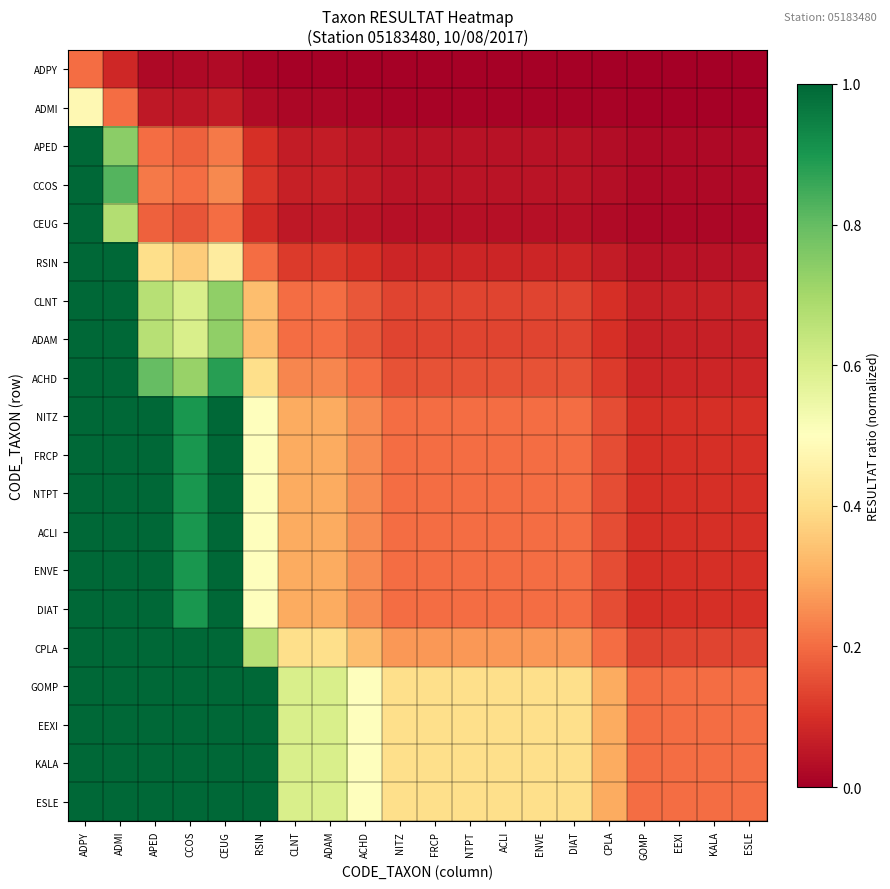

Reading left to right, list all the values displayed in this chart.

ADPY: ADPY=0.2	ADMI=0.1	APED=0.0	CCOS=0.0	CEUG=0.0	RSIN=0.0	CLNT=0.0	ADAM=0.0	ACHD=0.0	NITZ=0.0	FRCP=0.0	NTPT=0.0	ACLI=0.0	ENVE=0.0	DIAT=0.0	CPLA=0.0	GOMP=0.0	EEXI=0.0	KALA=0.0	ESLE=0.0
ADMI: ADPY=0.5	ADMI=0.2	APED=0.1	CCOS=0.0	CEUG=0.1	RSIN=0.0	CLNT=0.0	ADAM=0.0	ACHD=0.0	NITZ=0.0	FRCP=0.0	NTPT=0.0	ACLI=0.0	ENVE=0.0	DIAT=0.0	CPLA=0.0	GOMP=0.0	EEXI=0.0	KALA=0.0	ESLE=0.0
APED: ADPY=1.0	ADMI=0.7	APED=0.2	CCOS=0.2	CEUG=0.2	RSIN=0.1	CLNT=0.1	ADAM=0.1	ACHD=0.0	NITZ=0.0	FRCP=0.0	NTPT=0.0	ACLI=0.0	ENVE=0.0	DIAT=0.0	CPLA=0.0	GOMP=0.0	EEXI=0.0	KALA=0.0	ESLE=0.0
CCOS: ADPY=1.0	ADMI=0.8	APED=0.2	CCOS=0.2	CEUG=0.2	RSIN=0.1	CLNT=0.1	ADAM=0.1	ACHD=0.1	NITZ=0.0	FRCP=0.0	NTPT=0.0	ACLI=0.0	ENVE=0.0	DIAT=0.0	CPLA=0.0	GOMP=0.0	EEXI=0.0	KALA=0.0	ESLE=0.0
CEUG: ADPY=1.0	ADMI=0.7	APED=0.2	CCOS=0.2	CEUG=0.2	RSIN=0.1	CLNT=0.1	ADAM=0.1	ACHD=0.0	NITZ=0.0	FRCP=0.0	NTPT=0.0	ACLI=0.0	ENVE=0.0	DIAT=0.0	CPLA=0.0	GOMP=0.0	EEXI=0.0	KALA=0.0	ESLE=0.0
RSIN: ADPY=1.0	ADMI=1.0	APED=0.4	CCOS=0.4	CEUG=0.4	RSIN=0.2	CLNT=0.1	ADAM=0.1	ACHD=0.1	NITZ=0.1	FRCP=0.1	NTPT=0.1	ACLI=0.1	ENVE=0.1	DIAT=0.1	CPLA=0.1	GOMP=0.0	EEXI=0.0	KALA=0.0	ESLE=0.0
CLNT: ADPY=1.0	ADMI=1.0	APED=0.7	CCOS=0.6	CEUG=0.7	RSIN=0.3	CLNT=0.2	ADAM=0.2	ACHD=0.2	NITZ=0.1	FRCP=0.1	NTPT=0.1	ACLI=0.1	ENVE=0.1	DIAT=0.1	CPLA=0.1	GOMP=0.1	EEXI=0.1	KALA=0.1	ESLE=0.1
ADAM: ADPY=1.0	ADMI=1.0	APED=0.7	CCOS=0.6	CEUG=0.7	RSIN=0.3	CLNT=0.2	ADAM=0.2	ACHD=0.2	NITZ=0.1	FRCP=0.1	NTPT=0.1	ACLI=0.1	ENVE=0.1	DIAT=0.1	CPLA=0.1	GOMP=0.1	EEXI=0.1	KALA=0.1	ESLE=0.1
ACHD: ADPY=1.0	ADMI=1.0	APED=0.8	CCOS=0.7	CEUG=0.9	RSIN=0.4	CLNT=0.2	ADAM=0.2	ACHD=0.2	NITZ=0.2	FRCP=0.2	NTPT=0.2	ACLI=0.2	ENVE=0.2	DIAT=0.2	CPLA=0.1	GOMP=0.1	EEXI=0.1	KALA=0.1	ESLE=0.1
NITZ: ADPY=1.0	ADMI=1.0	APED=1.0	CCOS=0.9	CEUG=1.0	RSIN=0.5	CLNT=0.3	ADAM=0.3	ACHD=0.2	NITZ=0.2	FRCP=0.2	NTPT=0.2	ACLI=0.2	ENVE=0.2	DIAT=0.2	CPLA=0.1	GOMP=0.1	EEXI=0.1	KALA=0.1	ESLE=0.1
FRCP: ADPY=1.0	ADMI=1.0	APED=1.0	CCOS=0.9	CEUG=1.0	RSIN=0.5	CLNT=0.3	ADAM=0.3	ACHD=0.2	NITZ=0.2	FRCP=0.2	NTPT=0.2	ACLI=0.2	ENVE=0.2	DIAT=0.2	CPLA=0.1	GOMP=0.1	EEXI=0.1	KALA=0.1	ESLE=0.1
NTPT: ADPY=1.0	ADMI=1.0	APED=1.0	CCOS=0.9	CEUG=1.0	RSIN=0.5	CLNT=0.3	ADAM=0.3	ACHD=0.2	NITZ=0.2	FRCP=0.2	NTPT=0.2	ACLI=0.2	ENVE=0.2	DIAT=0.2	CPLA=0.1	GOMP=0.1	EEXI=0.1	KALA=0.1	ESLE=0.1
ACLI: ADPY=1.0	ADMI=1.0	APED=1.0	CCOS=0.9	CEUG=1.0	RSIN=0.5	CLNT=0.3	ADAM=0.3	ACHD=0.2	NITZ=0.2	FRCP=0.2	NTPT=0.2	ACLI=0.2	ENVE=0.2	DIAT=0.2	CPLA=0.1	GOMP=0.1	EEXI=0.1	KALA=0.1	ESLE=0.1
ENVE: ADPY=1.0	ADMI=1.0	APED=1.0	CCOS=0.9	CEUG=1.0	RSIN=0.5	CLNT=0.3	ADAM=0.3	ACHD=0.2	NITZ=0.2	FRCP=0.2	NTPT=0.2	ACLI=0.2	ENVE=0.2	DIAT=0.2	CPLA=0.1	GOMP=0.1	EEXI=0.1	KALA=0.1	ESLE=0.1
DIAT: ADPY=1.0	ADMI=1.0	APED=1.0	CCOS=0.9	CEUG=1.0	RSIN=0.5	CLNT=0.3	ADAM=0.3	ACHD=0.2	NITZ=0.2	FRCP=0.2	NTPT=0.2	ACLI=0.2	ENVE=0.2	DIAT=0.2	CPLA=0.1	GOMP=0.1	EEXI=0.1	KALA=0.1	ESLE=0.1
CPLA: ADPY=1.0	ADMI=1.0	APED=1.0	CCOS=1.0	CEUG=1.0	RSIN=0.7	CLNT=0.4	ADAM=0.4	ACHD=0.3	NITZ=0.3	FRCP=0.3	NTPT=0.3	ACLI=0.3	ENVE=0.3	DIAT=0.3	CPLA=0.2	GOMP=0.1	EEXI=0.1	KALA=0.1	ESLE=0.1
GOMP: ADPY=1.0	ADMI=1.0	APED=1.0	CCOS=1.0	CEUG=1.0	RSIN=1.0	CLNT=0.6	ADAM=0.6	ACHD=0.5	NITZ=0.4	FRCP=0.4	NTPT=0.4	ACLI=0.4	ENVE=0.4	DIAT=0.4	CPLA=0.3	GOMP=0.2	EEXI=0.2	KALA=0.2	ESLE=0.2
EEXI: ADPY=1.0	ADMI=1.0	APED=1.0	CCOS=1.0	CEUG=1.0	RSIN=1.0	CLNT=0.6	ADAM=0.6	ACHD=0.5	NITZ=0.4	FRCP=0.4	NTPT=0.4	ACLI=0.4	ENVE=0.4	DIAT=0.4	CPLA=0.3	GOMP=0.2	EEXI=0.2	KALA=0.2	ESLE=0.2
KALA: ADPY=1.0	ADMI=1.0	APED=1.0	CCOS=1.0	CEUG=1.0	RSIN=1.0	CLNT=0.6	ADAM=0.6	ACHD=0.5	NITZ=0.4	FRCP=0.4	NTPT=0.4	ACLI=0.4	ENVE=0.4	DIAT=0.4	CPLA=0.3	GOMP=0.2	EEXI=0.2	KALA=0.2	ESLE=0.2
ESLE: ADPY=1.0	ADMI=1.0	APED=1.0	CCOS=1.0	CEUG=1.0	RSIN=1.0	CLNT=0.6	ADAM=0.6	ACHD=0.5	NITZ=0.4	FRCP=0.4	NTPT=0.4	ACLI=0.4	ENVE=0.4	DIAT=0.4	CPLA=0.3	GOMP=0.2	EEXI=0.2	KALA=0.2	ESLE=0.2